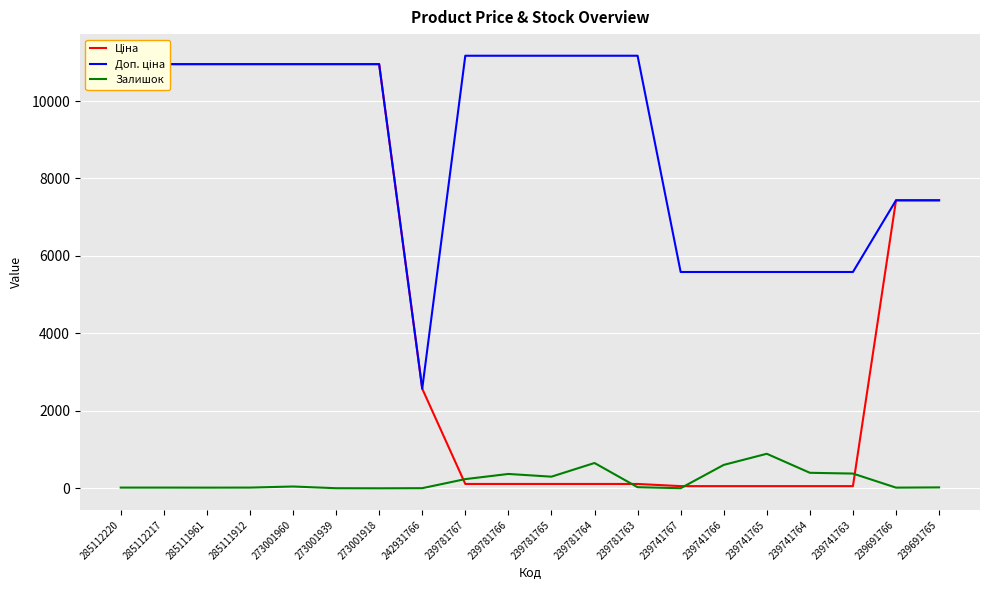

What are all the series names shown in the legend?

Ціна, Доп. ціна, Залишок